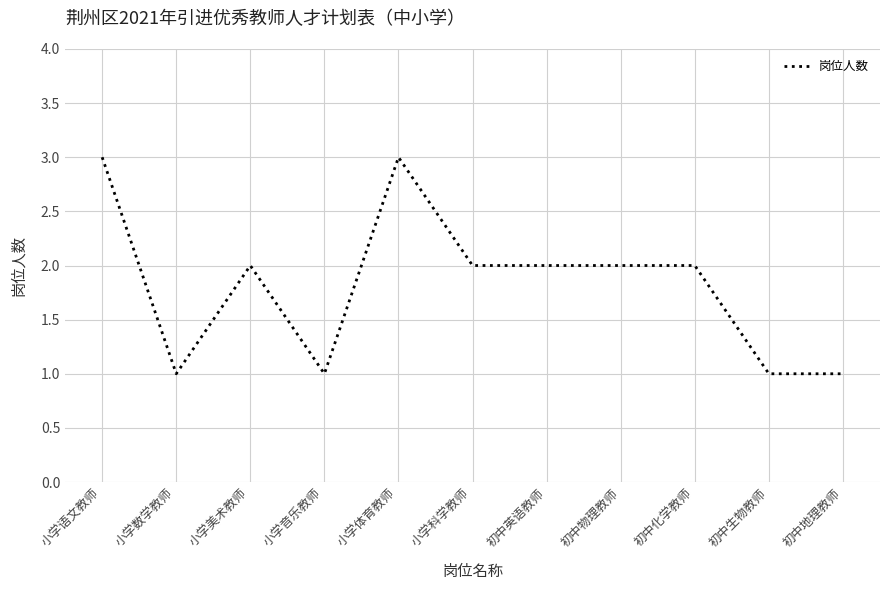

Between 初中英语教师 and 小学语文教师, which is larger?

小学语文教师